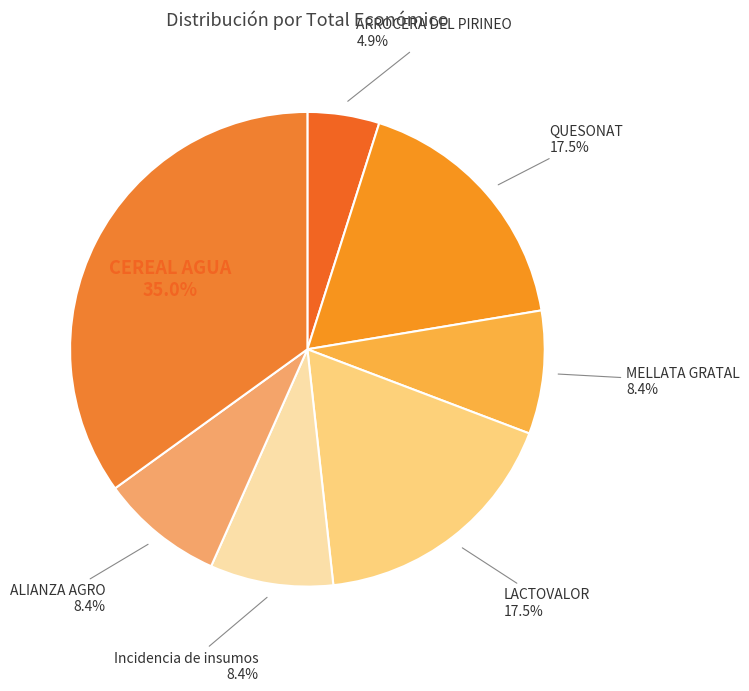

Between ARROCERA DEL PIRINEO and LACTOVALOR, which is larger?

LACTOVALOR